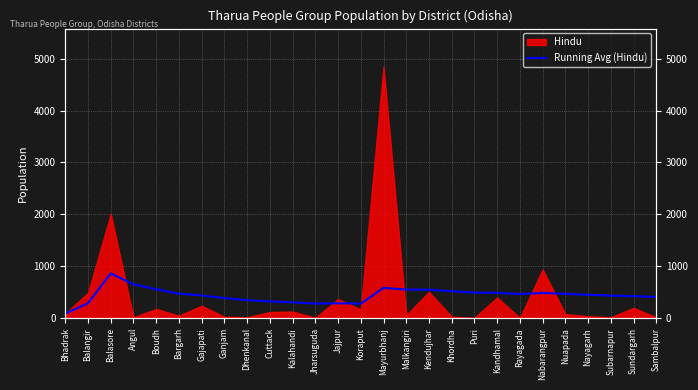

What is the change in value from Boudh to Sambalpur?

-146.9